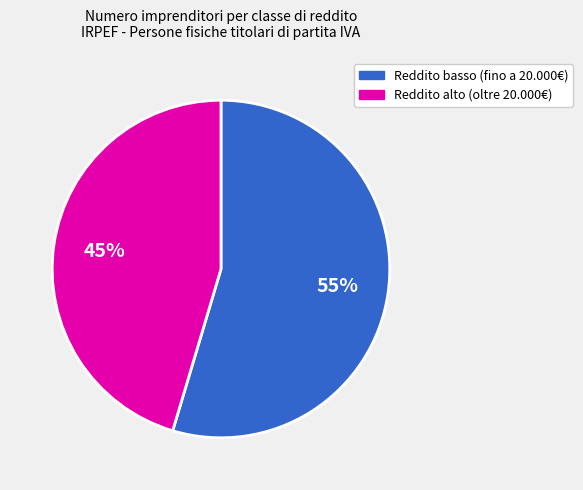

Is there any slice that represents more than half of the pie?

Yes